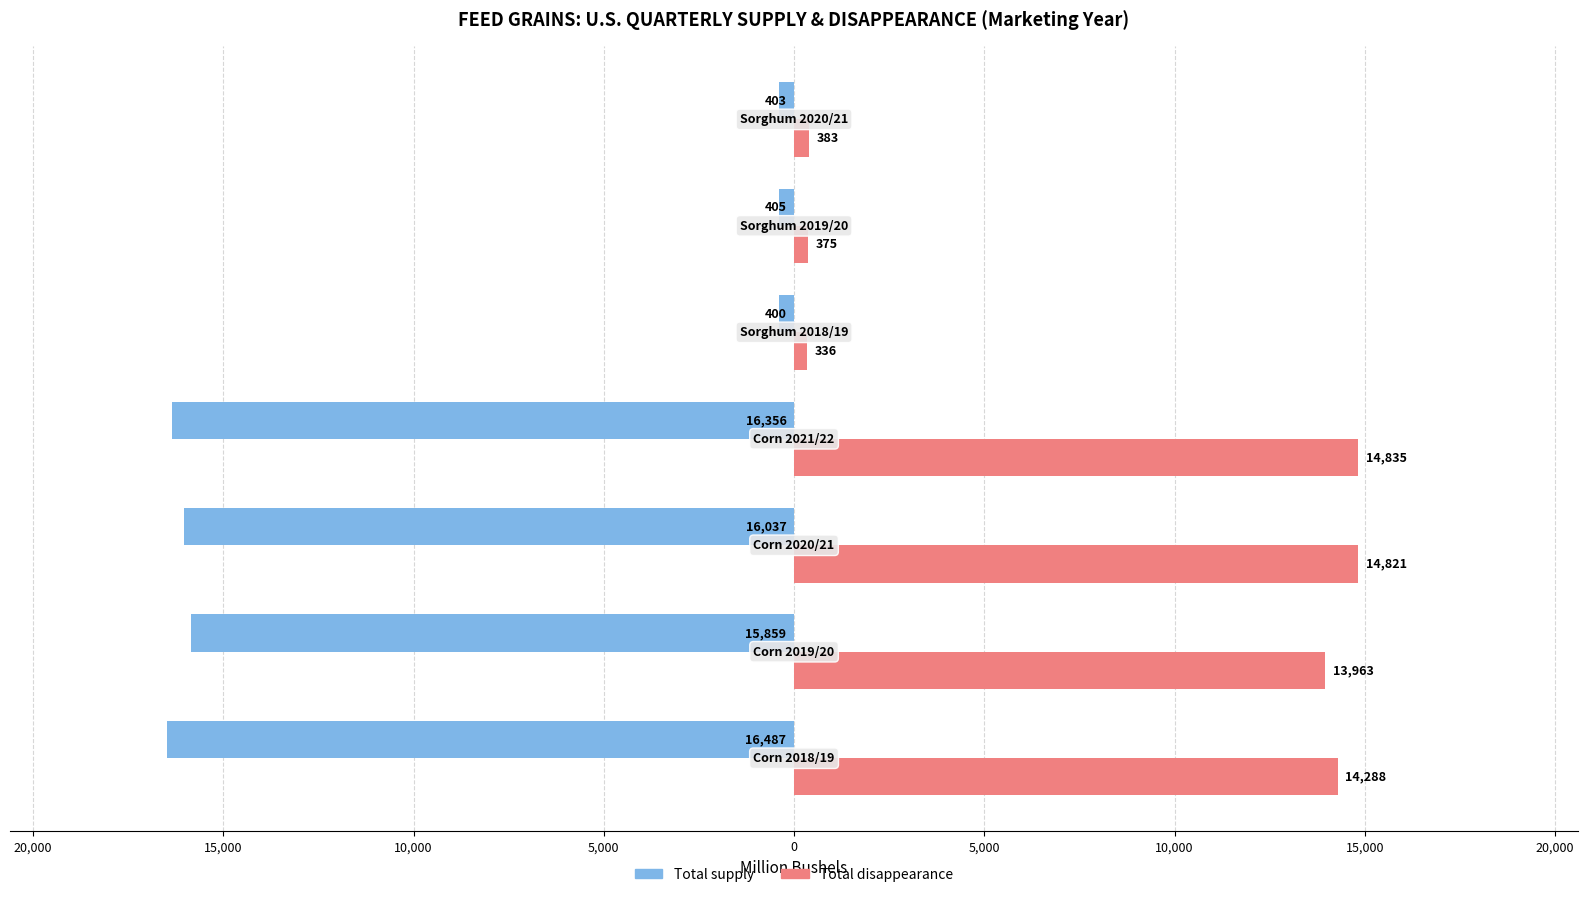

Reading right to left, list all the values displayed in this chart.

Total supply: 5,000=-403.1	0=-405.2	5,000=-399.9	10,000=-16356.4	15,000=-16036.7	20,000=-15858.6	25,000=-16486.9
Total disappearance: 5,000=382.8	0=375.1	5,000=336.2	10,000=14835.0	15,000=14820.6	20,000=13963.1	25,000=14287.9